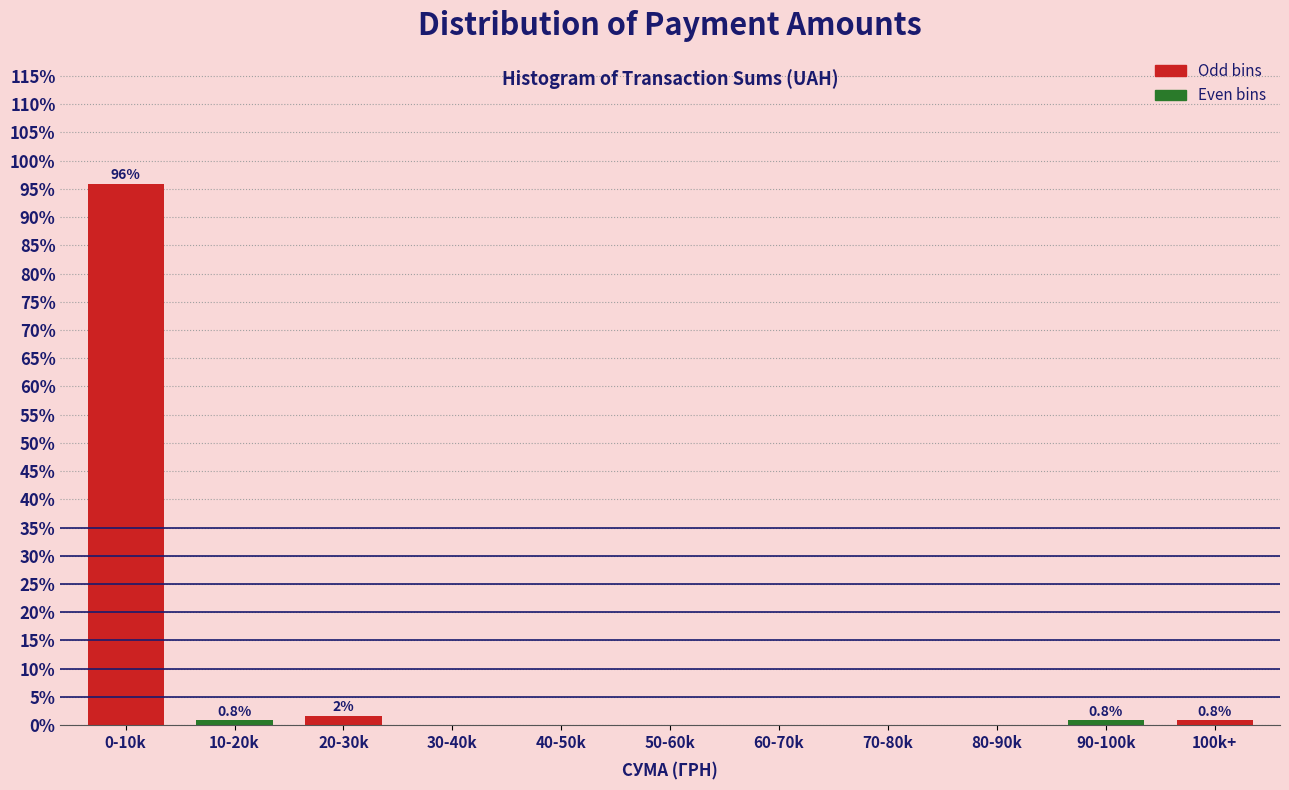

Reading left to right, what are all the values shown in this chart?

0-10k=95.8	10-20k=0.8	20-30k=1.7	30-40k=0.0	40-50k=0.0	50-60k=0.0	60-70k=0.0	70-80k=0.0	80-90k=0.0	90-100k=0.8	100k+=0.8